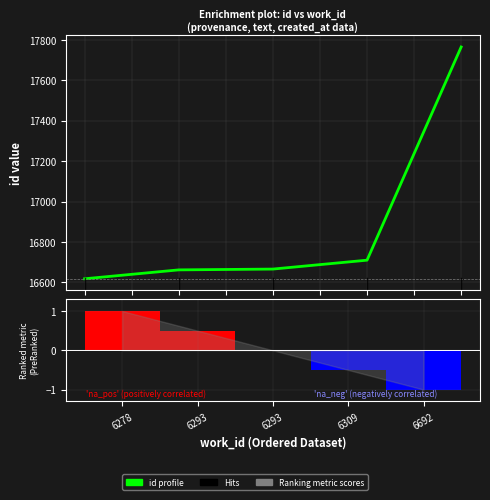

Reading left to right, transcribe all the data shown in this chart.

id profile: 16618.0	16662.0	16666.0	16710.0	17764.0
Ranking metric scores: 1.0	0.5	0.0	-0.5	-1.0